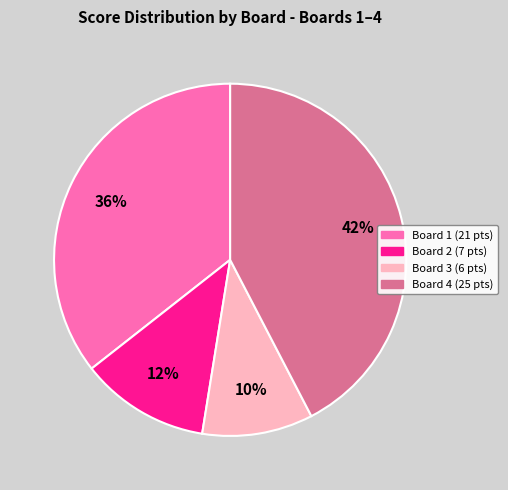

To the nearest percent, what is the difference between the largest and smallest slice percentages?

32%